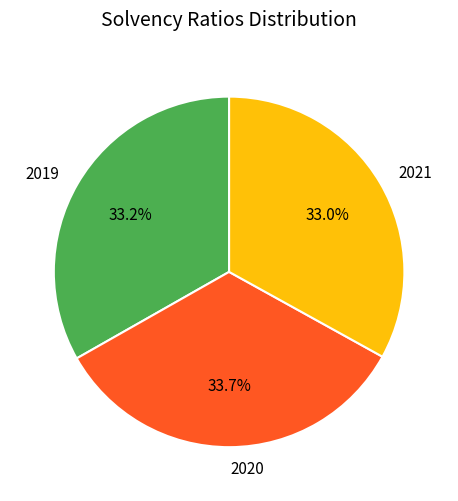

What percentage do 2019 and 2021 together represent?

66.3%